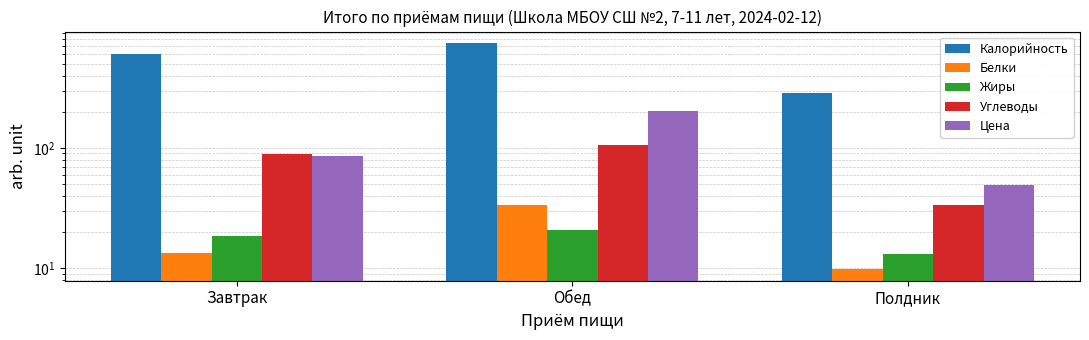

How many bars are there in each group?

5